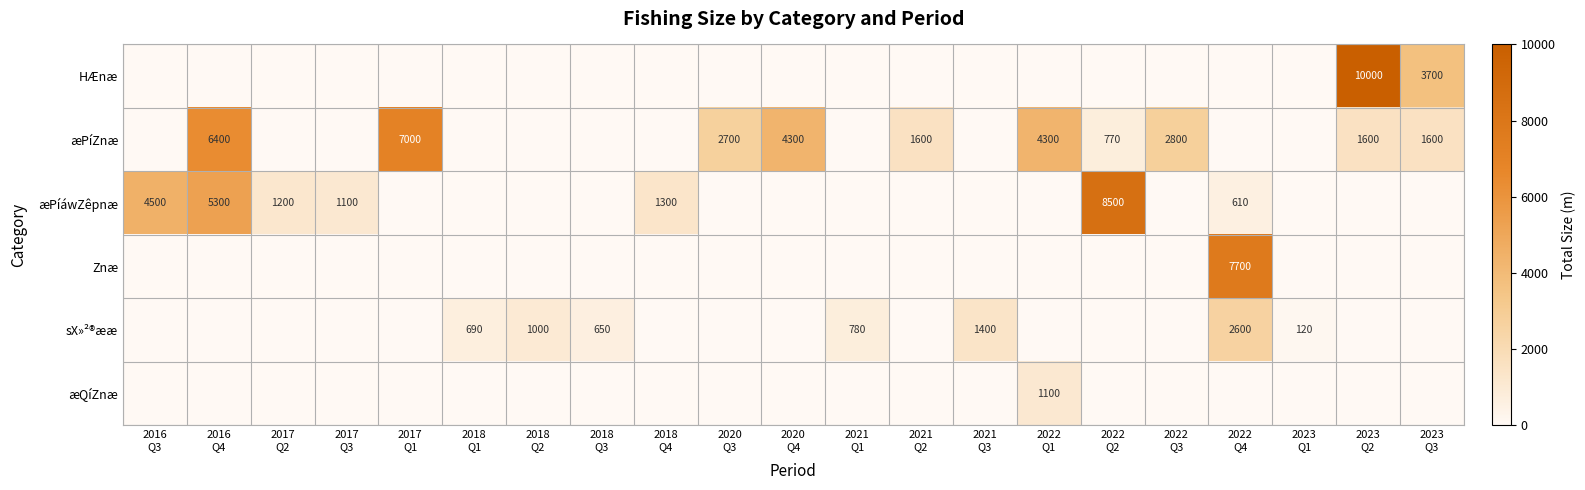

List the labels in order of æPíáwZêpnæ value, largest first.

2022 Q2, 2016 Q4, 2016 Q3, 2018 Q4, 2017 Q2, 2017 Q3, 2022 Q4, 2017 Q1, 2018 Q1, 2018 Q2, 2018 Q3, 2020 Q3, 2020 Q4, 2021 Q1, 2021 Q2, 2021 Q3, 2022 Q1, 2022 Q3, 2023 Q1, 2023 Q2, 2023 Q3